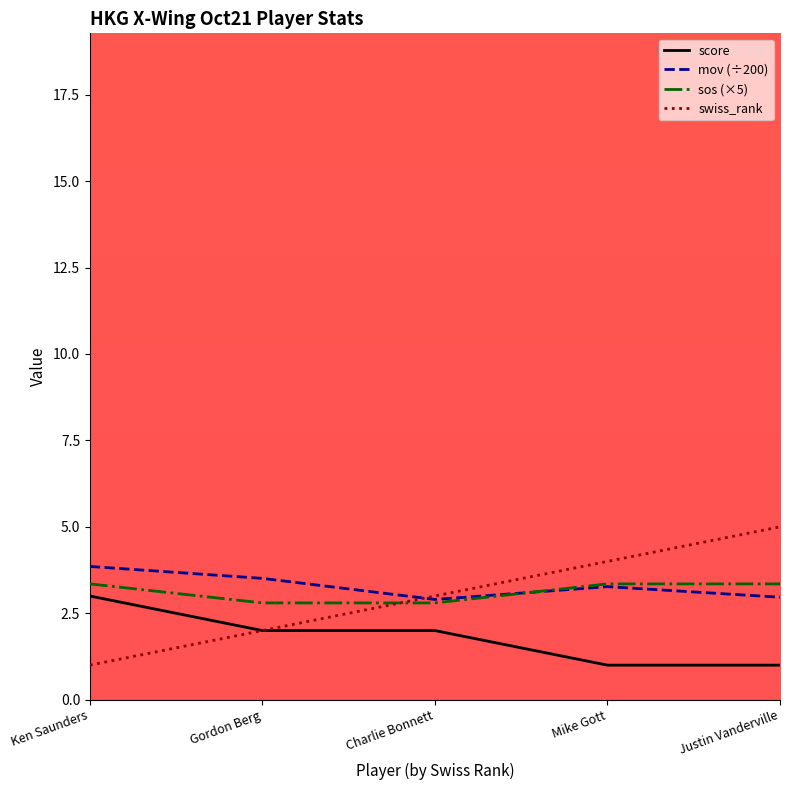

True or false: score and mov (÷200) intersect in this chart.

False